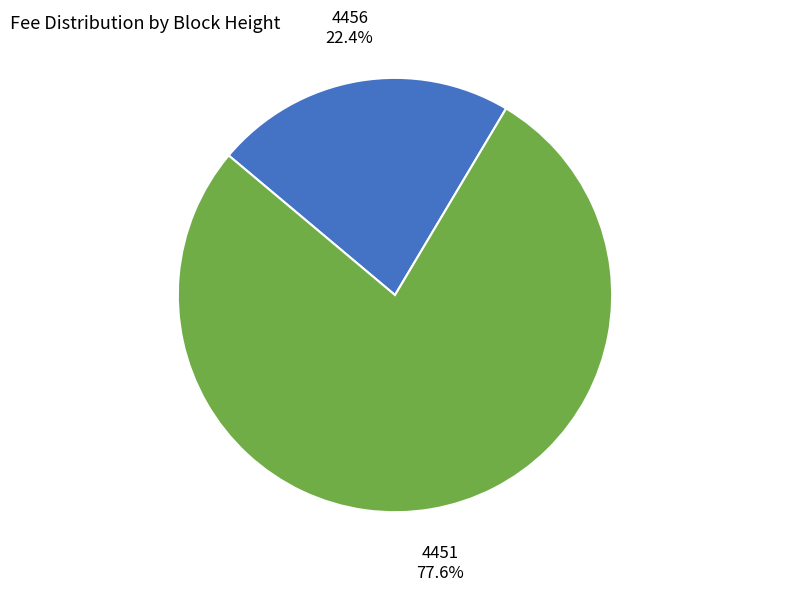

Rank the categories by value from lowest to highest.

4456, 4451